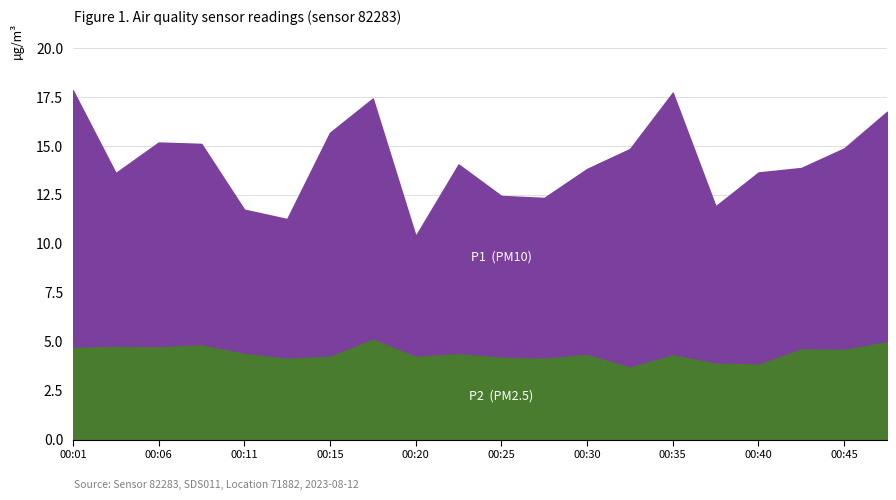

At which category does P1 reach its first local peak?

00:06